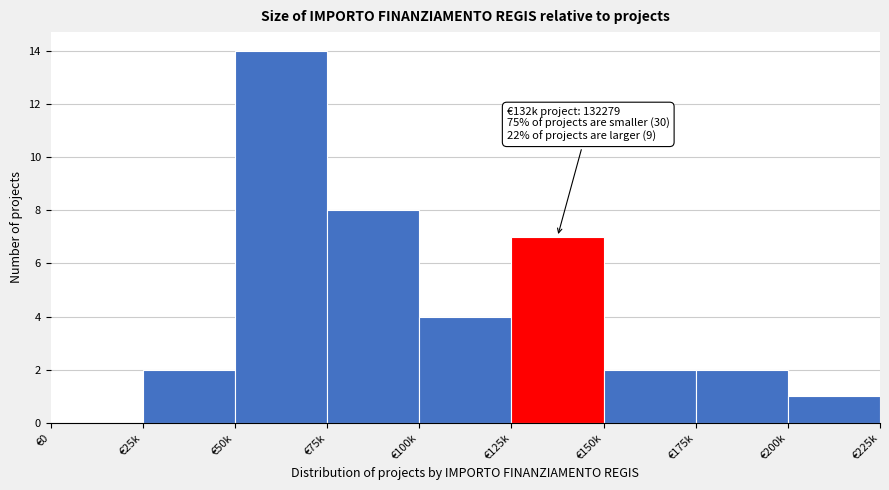

Reading left to right, list all the values displayed in this chart.

€0=0	€25k=2	€50k=14	€75k=8	€100k=4	€125k=7	€150k=2	€175k=2	€200k=1